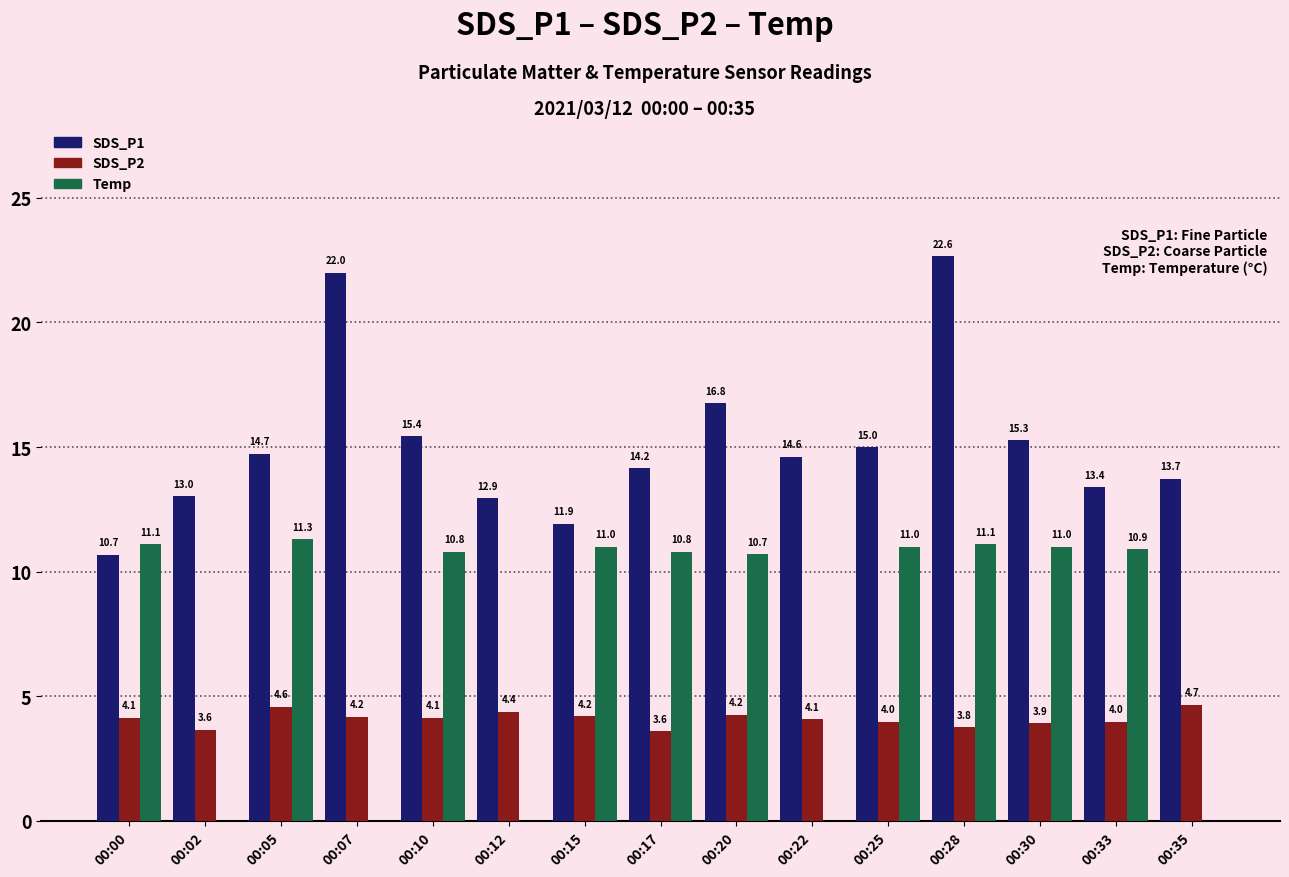

Is it true that Temp equals 10.7 at 00:20?

True